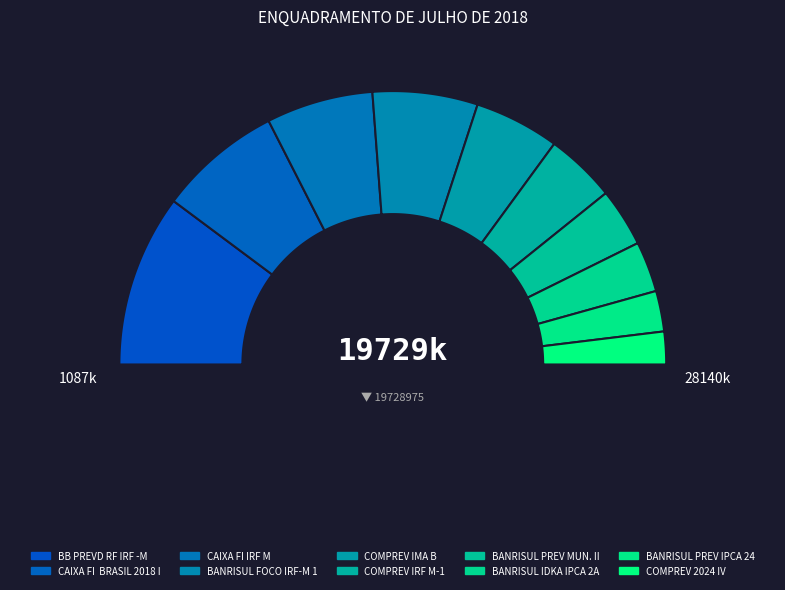

To the nearest percent, what is the difference between the COMPREV IRF M-1 and CAIXA IMA -B slice percentages?

5%